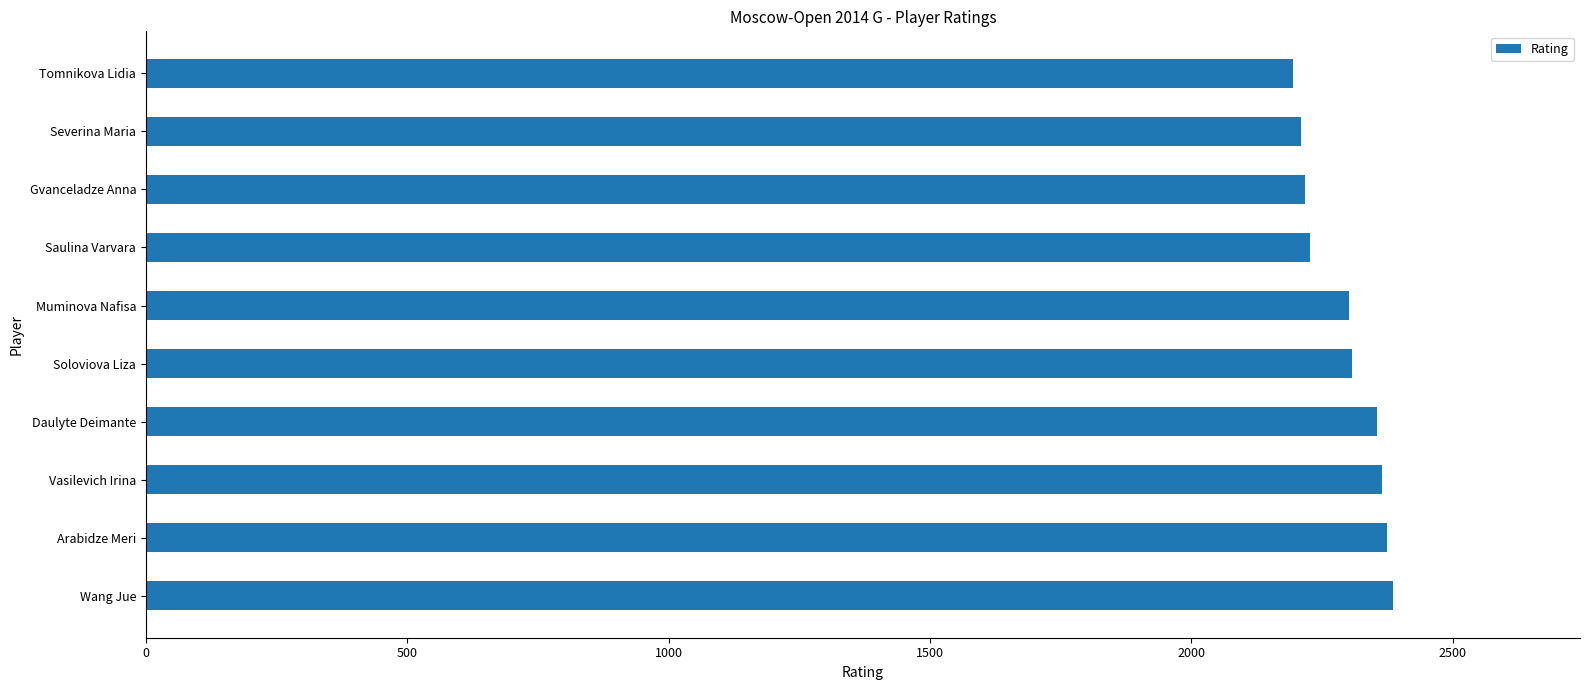

What is the change in value from Soloviova Liza to Gvanceladze Anna?

-91